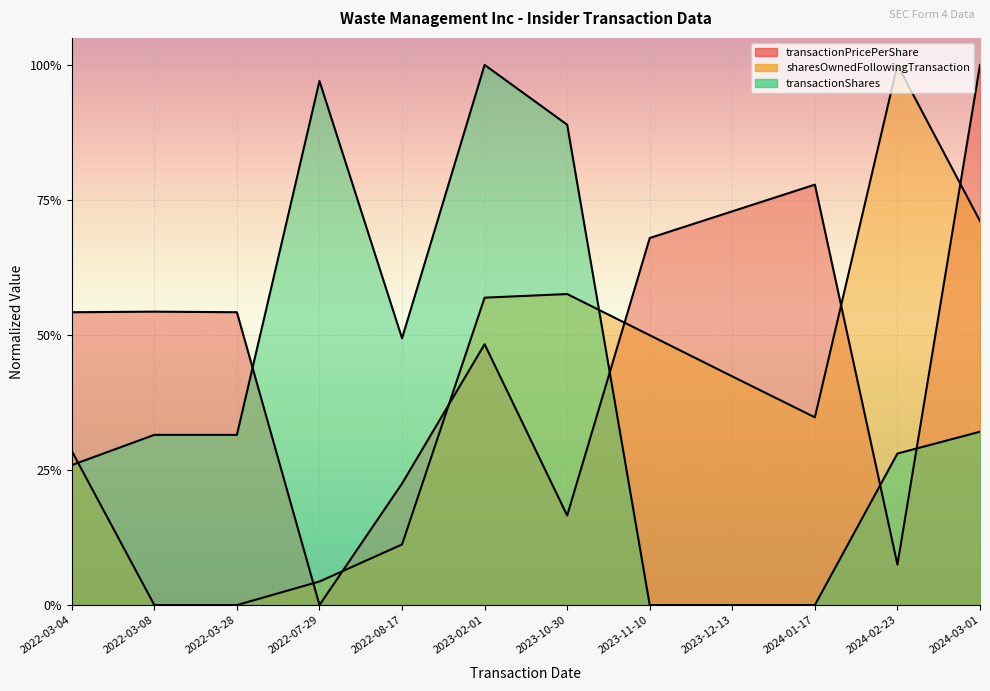

Is the value of transactionPricePerShare at 2022-07-29 greater than the value of transactionShares at 2022-03-08?

No